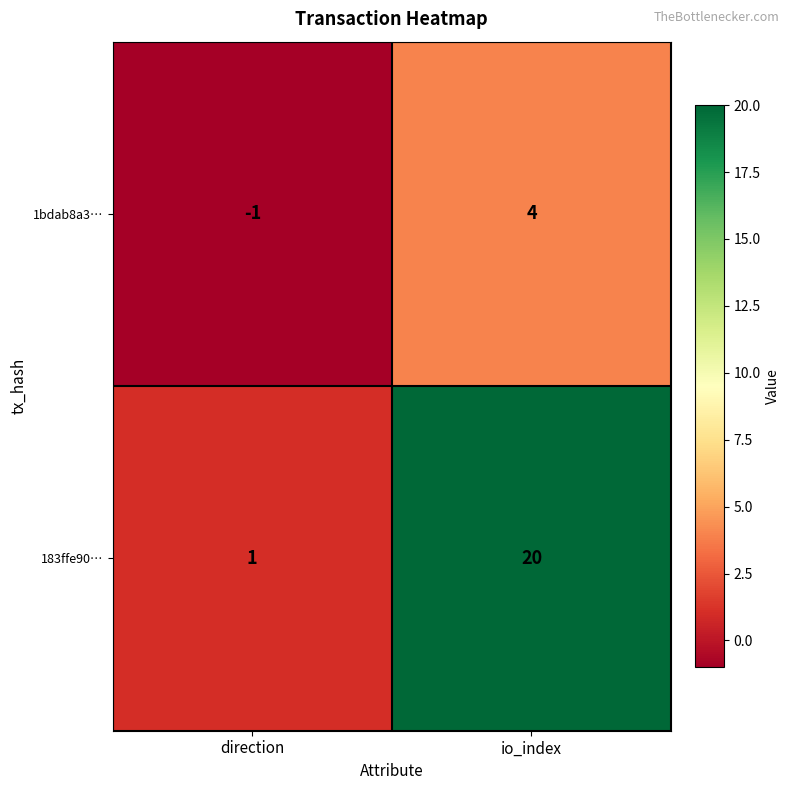

At direction, list the series in order from smallest to largest.

1bdab8a3…, 183ffe90…